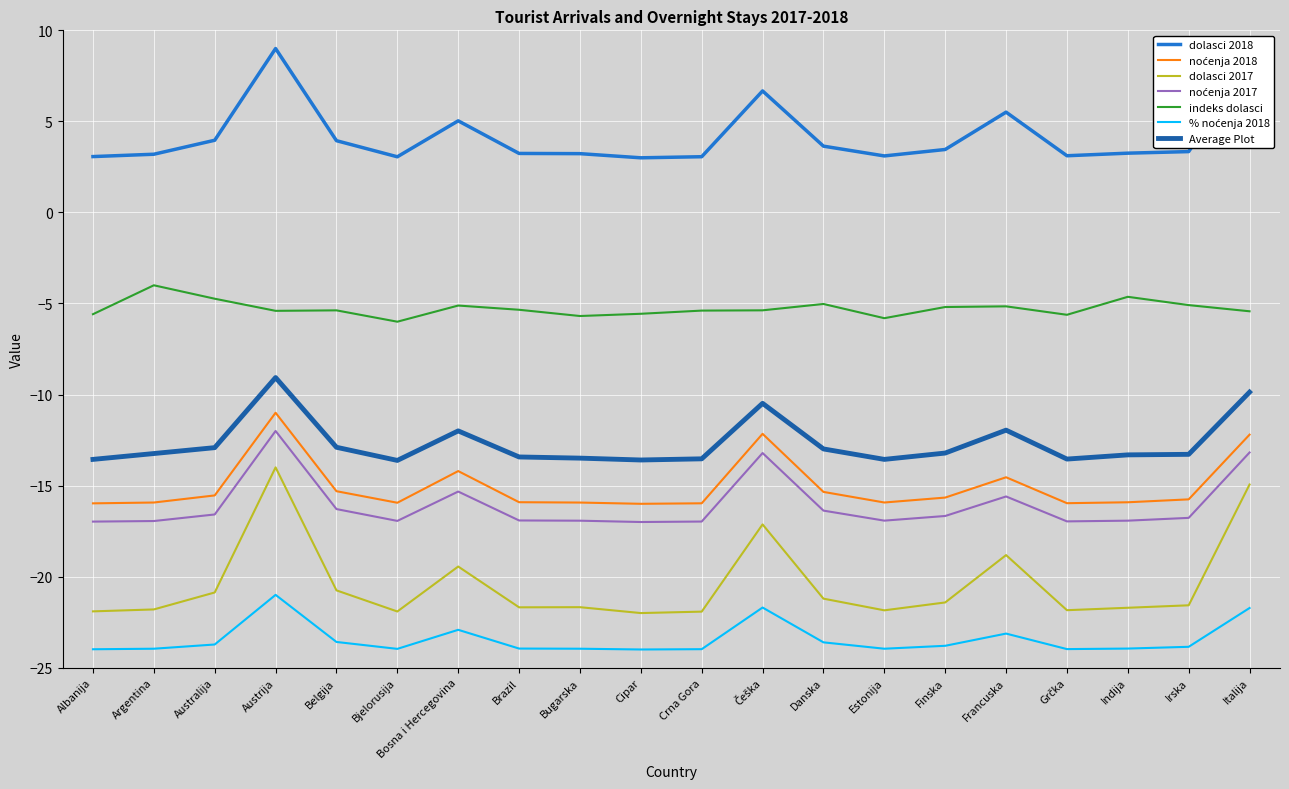

What is the difference between the dolasci 2018 values at Austrija and Bugarska?

5.8